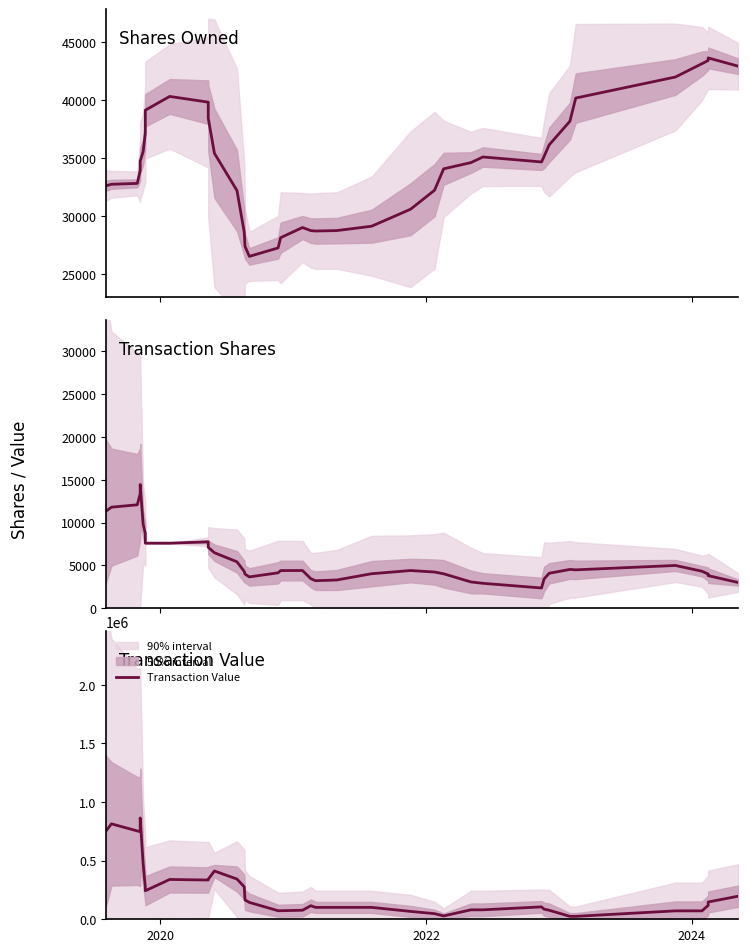

What is the value of the Shares Owned point at the 6th from the left?

35568.8